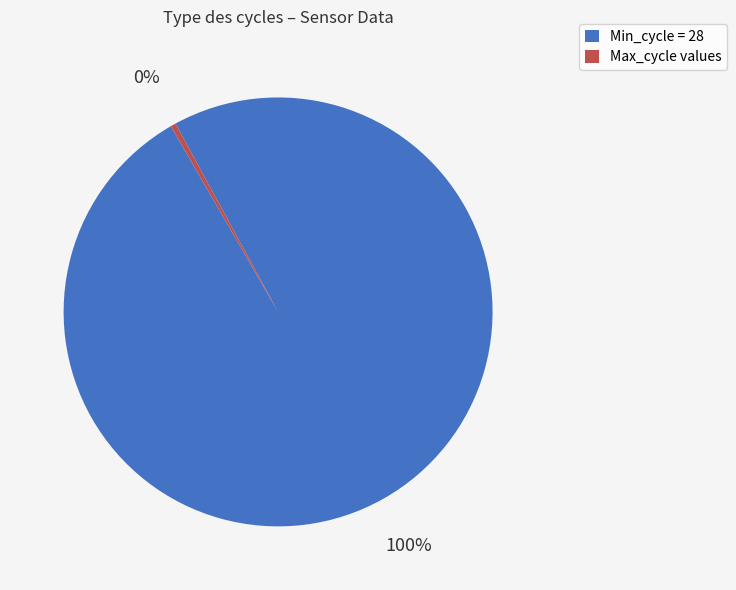

Does Min_cycle = 28 represent more than half of the total?

Yes